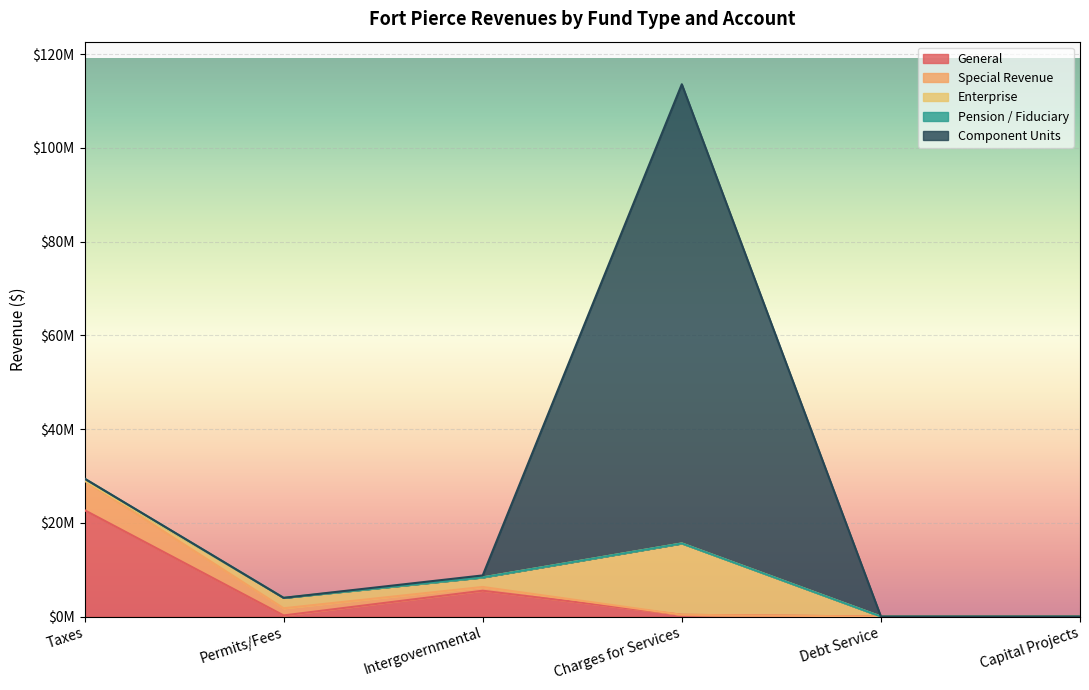

At which label does Special Revenue reach its minimum?

Debt Service